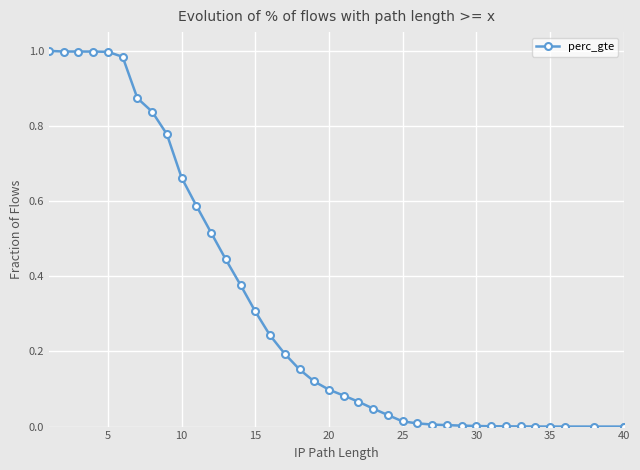

True or false: the data has more than 0 interior local peaks.

False